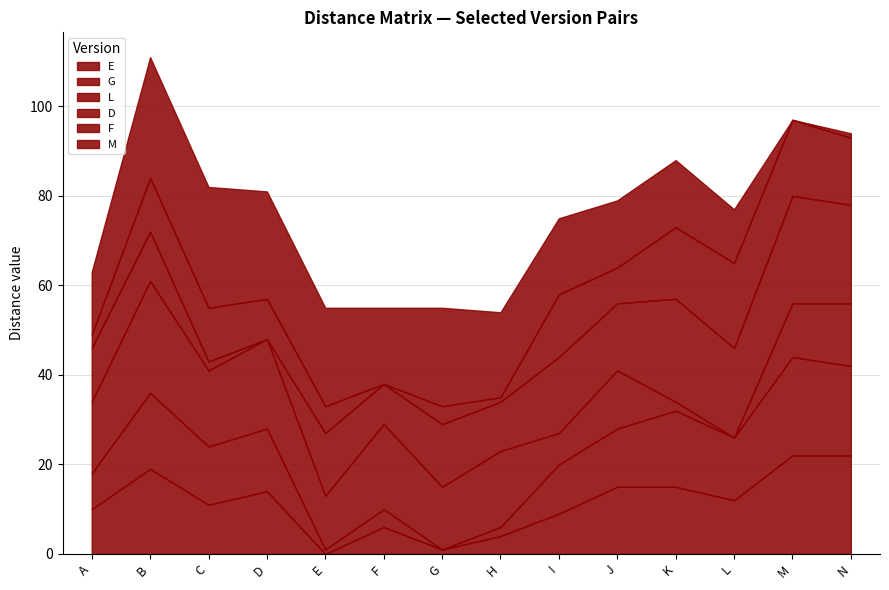

What is the difference between the L values at B and I?

18